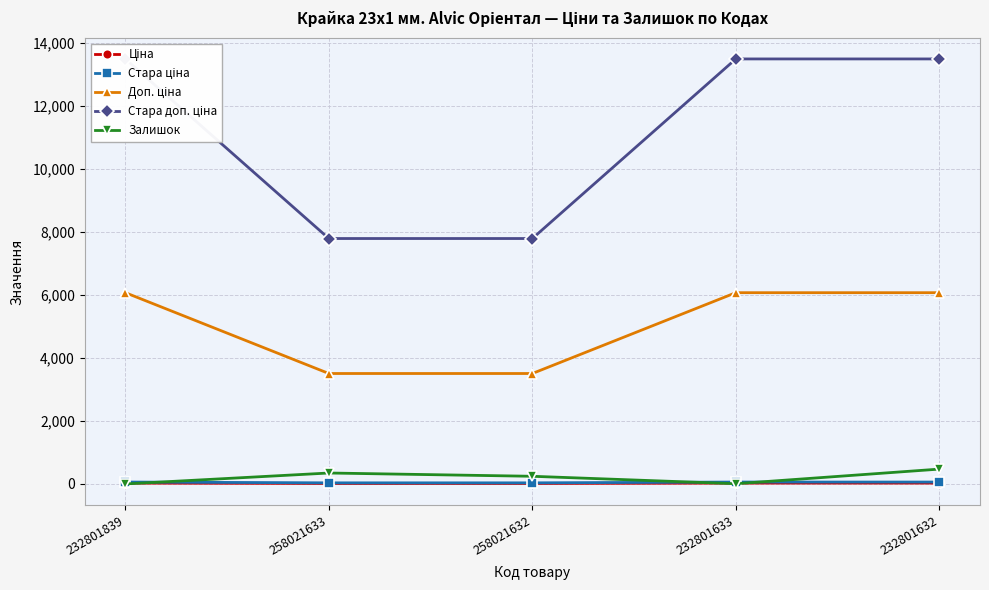

Reading left to right, what are all the values shown in this chart?

Ціна: 27.0	15.6	15.6	27.0	27.0
Стара ціна: 60.0	34.6	34.6	60.0	60.0
Доп. ціна: 6072.0	3506.0	3506.0	6072.0	6072.0
Стара доп. ціна: 13493.2	7791.8	7791.8	13493.2	13493.2
Залишок: 0.0	347.0	243.0	7.0	471.0